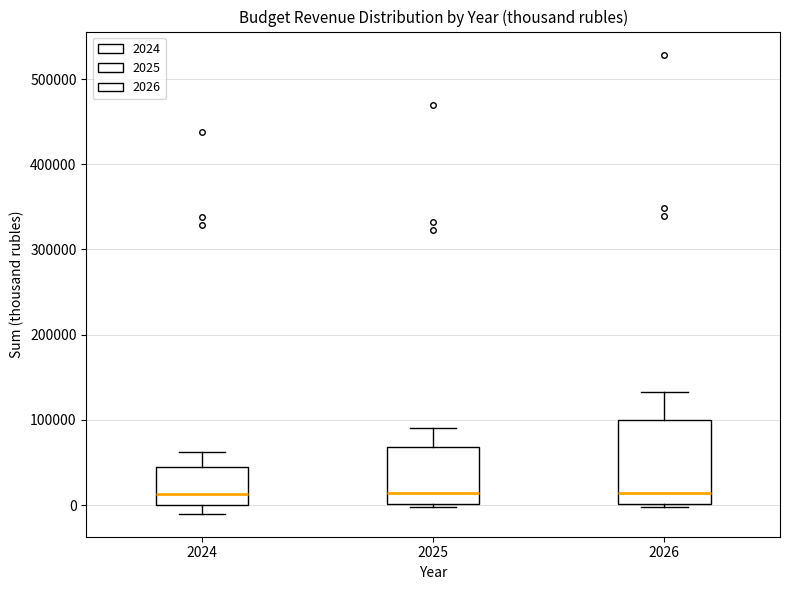

Reading left to right, transcribe this box plot: for each box, give where its median line is, the range the box spans, and where its two whiskers end, as read against the y-axis. The values are not printed on the chart, so give them approximately, as read against the axis.

2024: median 10000, box 0 to 40000, whiskers -10000 to 60000
2025: median 10000, box 0 to 70000, whiskers 0 to 90000
2026: median 10000, box 0 to 100000, whiskers 0 to 130000